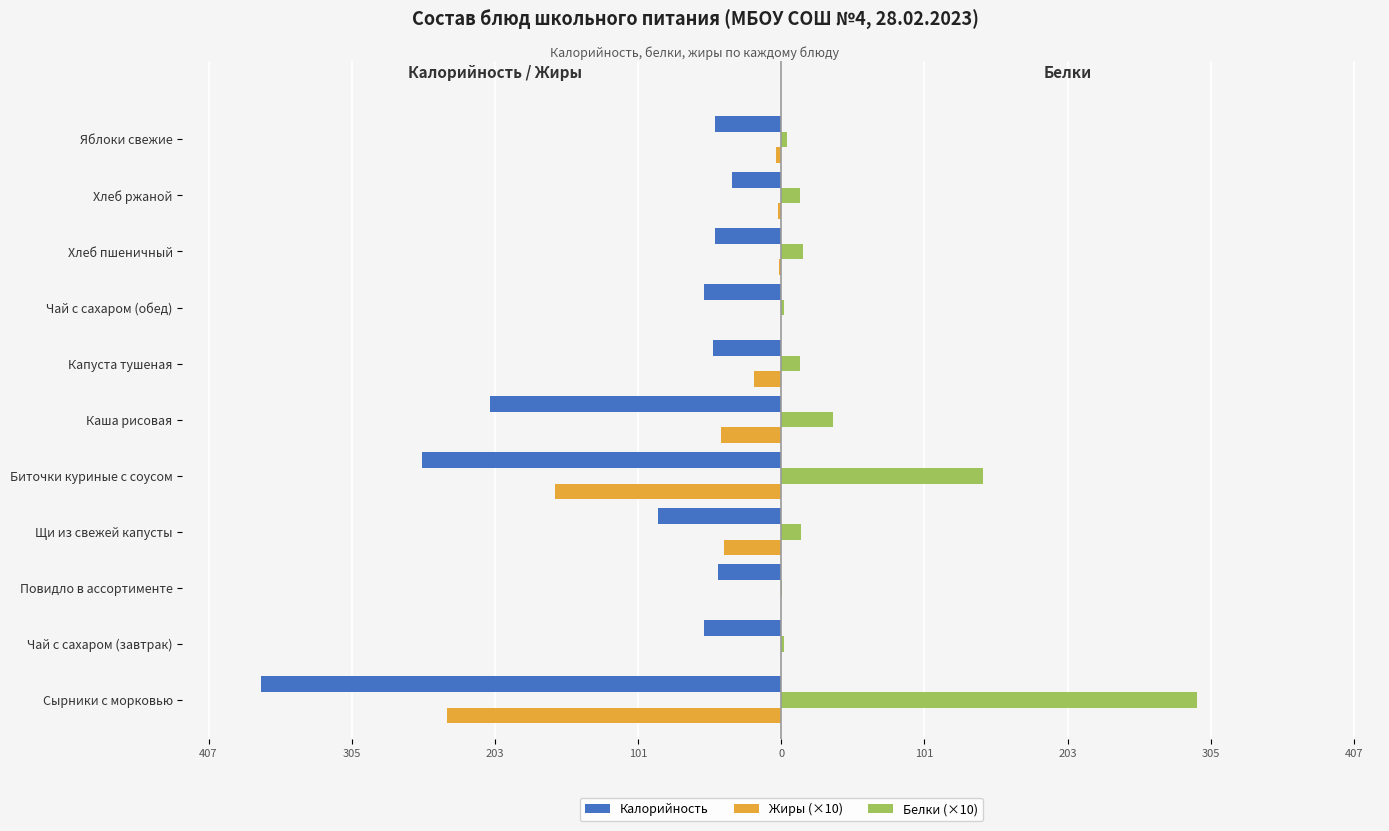

What are all the series names shown in the legend?

Калорийность, Жиры (×10), Белки (×10)